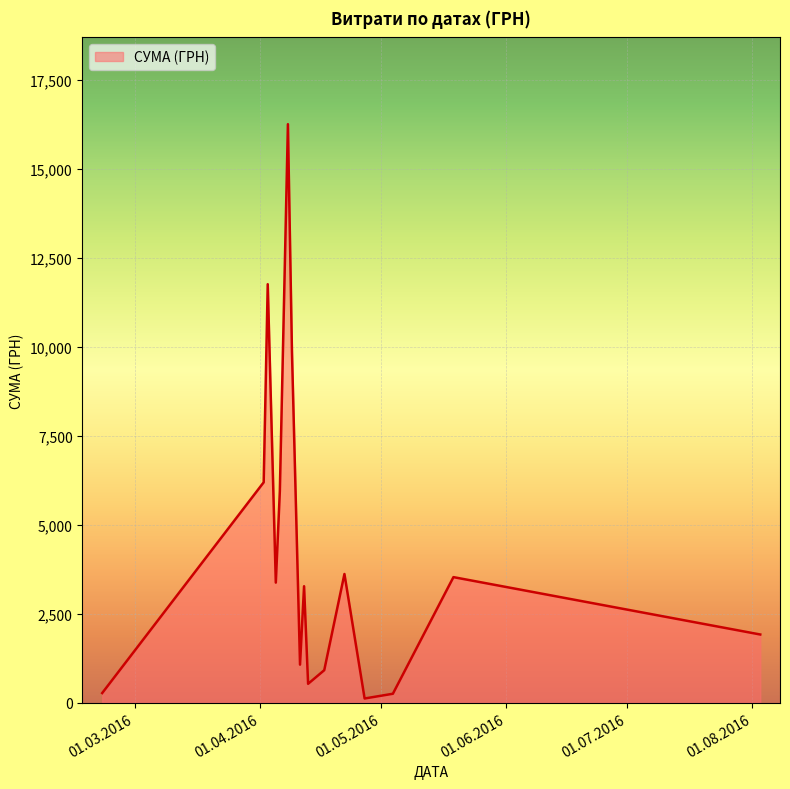

What is the greatest value displayed?

16256.5